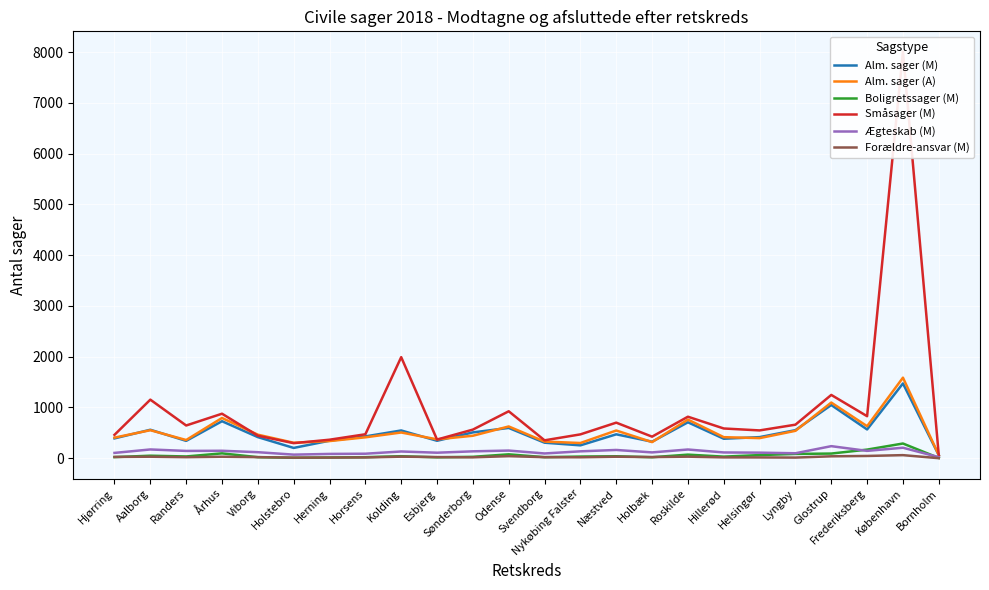

Reading right to left, extract all data points from this chart.

Alm. sager (M): 60	1473	567	1048	553	416	384	708	326	471	254	306	597	509	344	547	430	345	203	416	729	342	561	391
Alm. sager (A): 62	1587	631	1097	540	396	415	761	318	546	300	328	626	443	372	507	412	338	305	464	793	359	552	406
Boligretssager (M): 6	290	170	92	85	62	32	71	20	39	33	21	77	28	18	40	21	15	9	21	96	35	50	22
Småsager (M): 60	8008	828	1247	661	548	586	818	425	701	470	353	925	564	368	1991	472	365	297	444	877	645	1154	461
Ægteskab (M): 21	207	145	238	98	110	114	172	115	163	136	94	151	136	109	133	89	85	71	119	147	144	173	105
Forældre-ansvar (M): 1	61	45	38	13	16	17	31	23	30	19	21	41	18	23	31	16	13	12	22	30	21	30	26